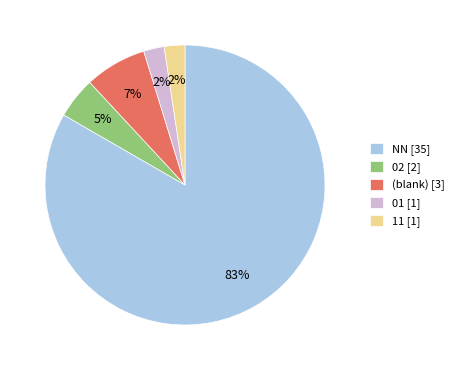

Count the number of slices in the pie.

5